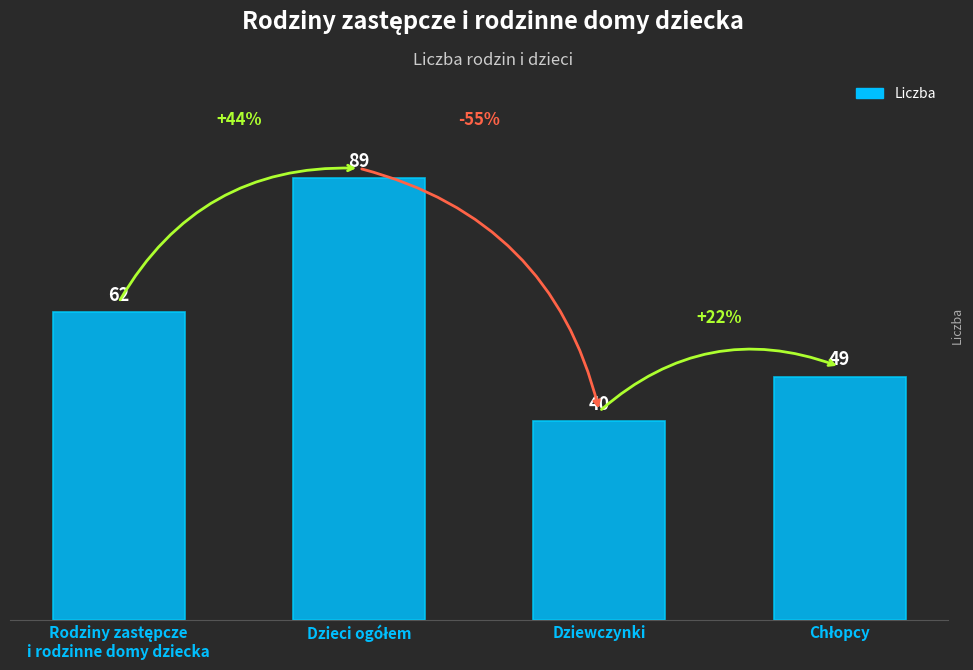

At which category does the chart reach its minimum across all series?

Dziewczynki